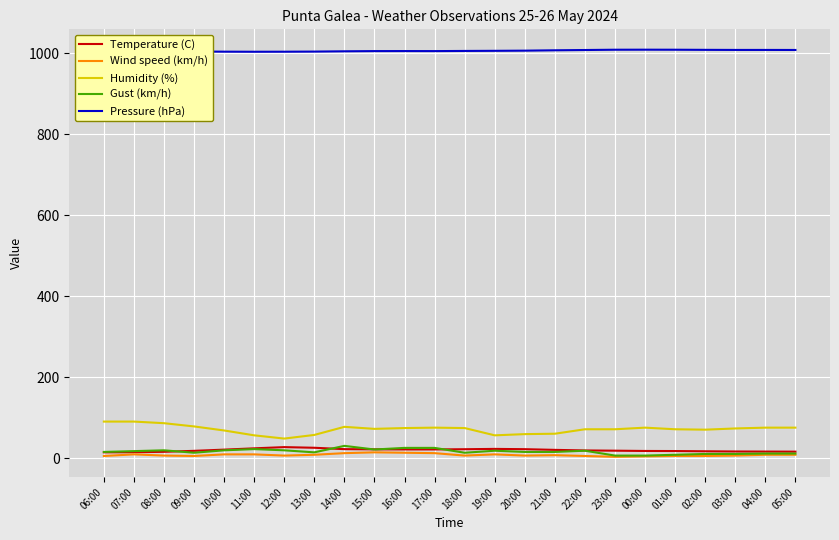

True or false: Wind speed (km/h) and Humidity (%) intersect in this chart.

False